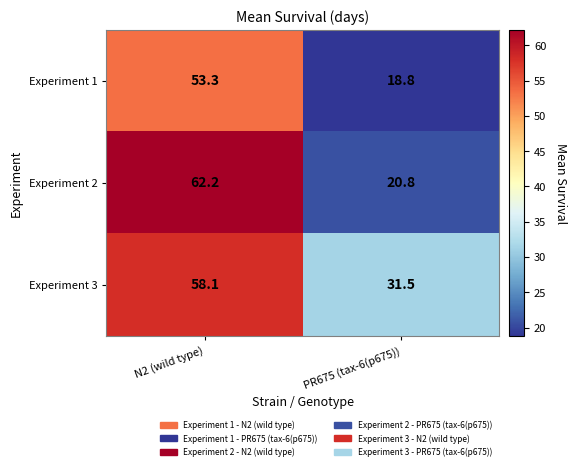

What is the difference between the Experiment 1 values at N2 (wild type) and PR675 (tax-6(p675))?

34.5